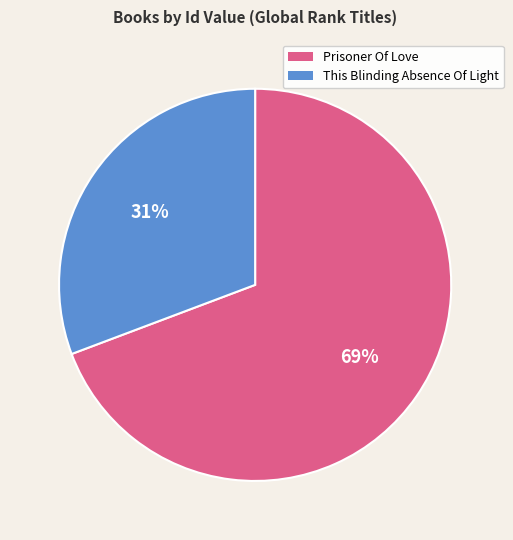

To the nearest percent, what portion does This Blinding Absence Of Light represent?

31%